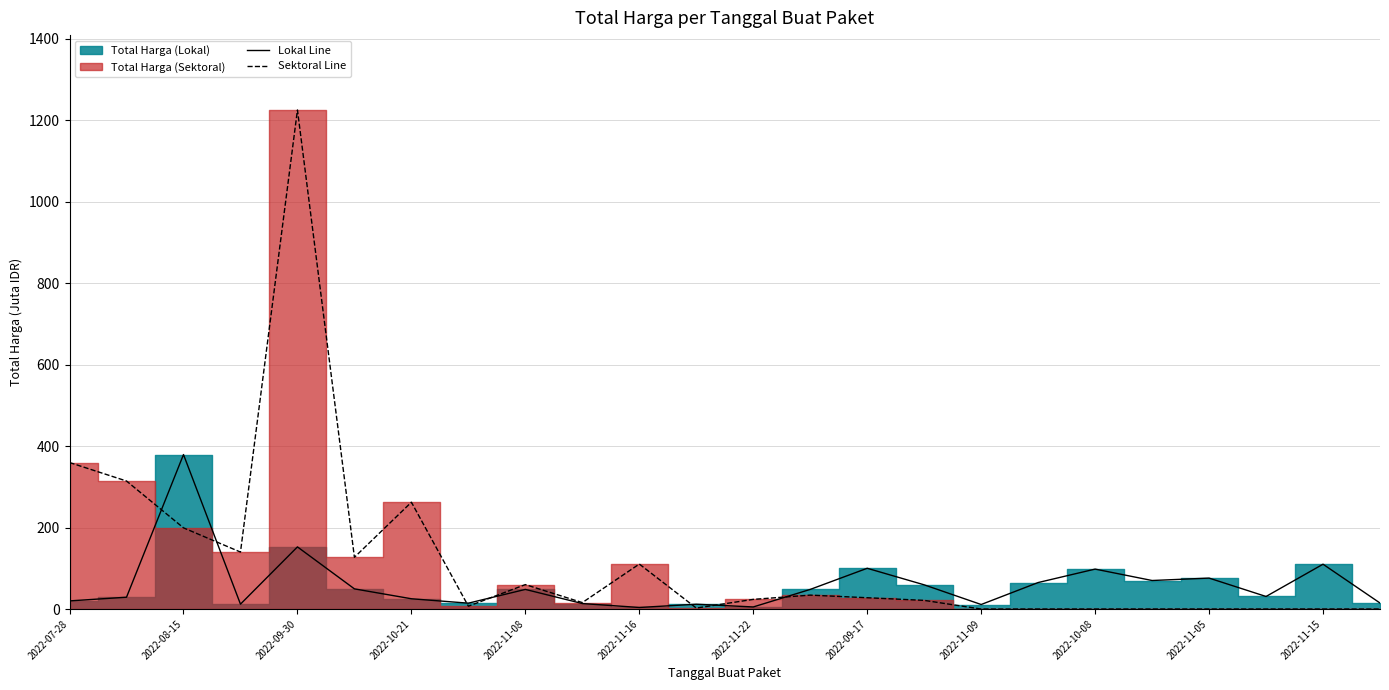

The value of Lokal Line at 2022-09-30 is 78.9. True or false?

False